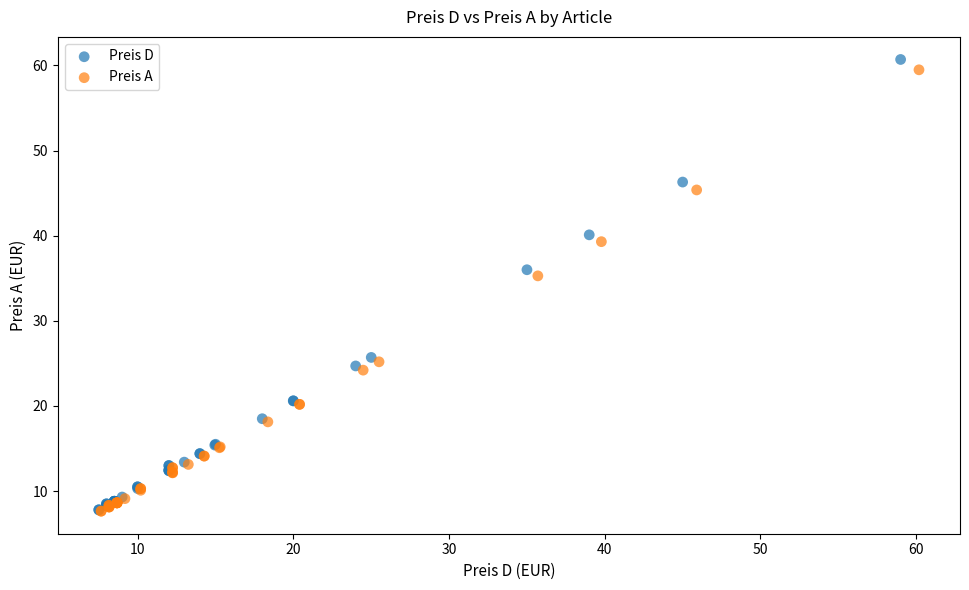

Which series has the largest Y range (max minus min)?

Preis D